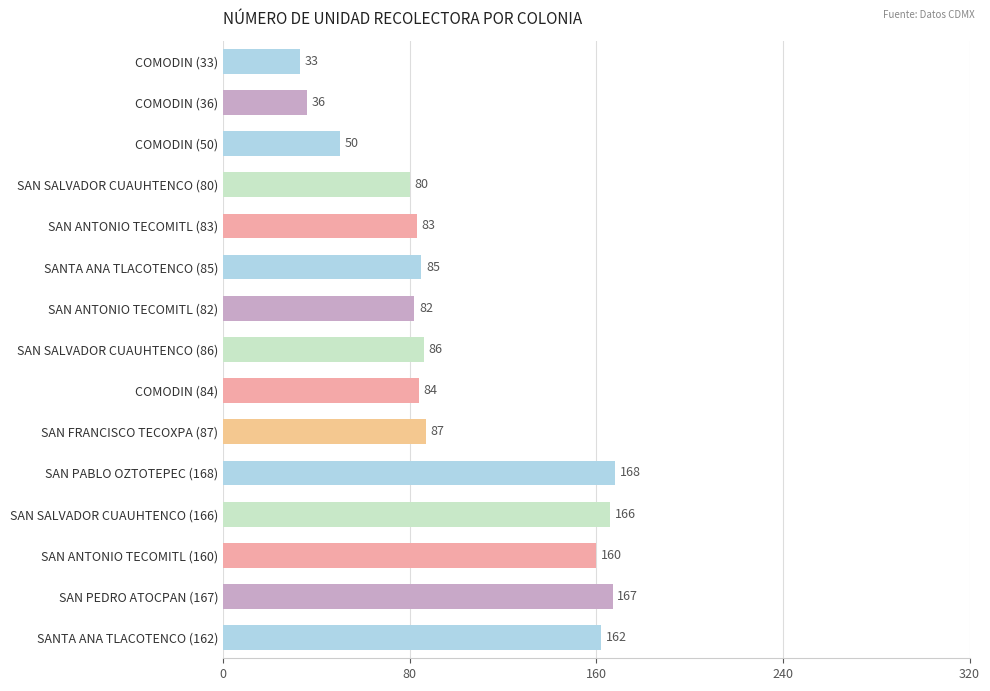

Between SANTA ANA TLACOTENCO (85) and COMODIN (50), which is larger?

SANTA ANA TLACOTENCO (85)